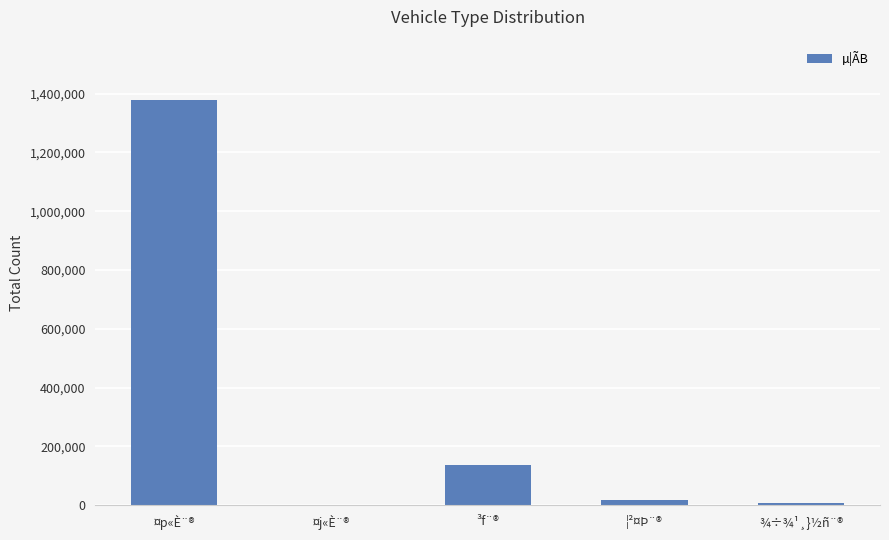

What is the difference between the values at ¤j«È¨® and ¾÷¾¹¸}½ñ¨®?

4036